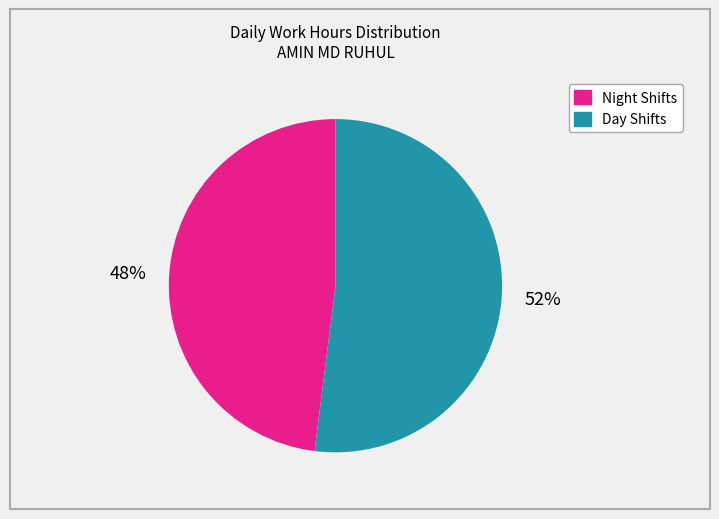

Is there any slice that represents more than half of the pie?

Yes